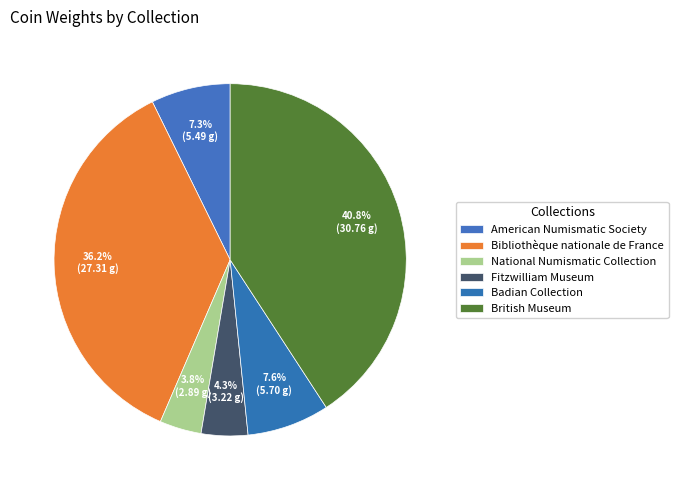

The British Museum slice represents 41% of the pie. True or false?

True